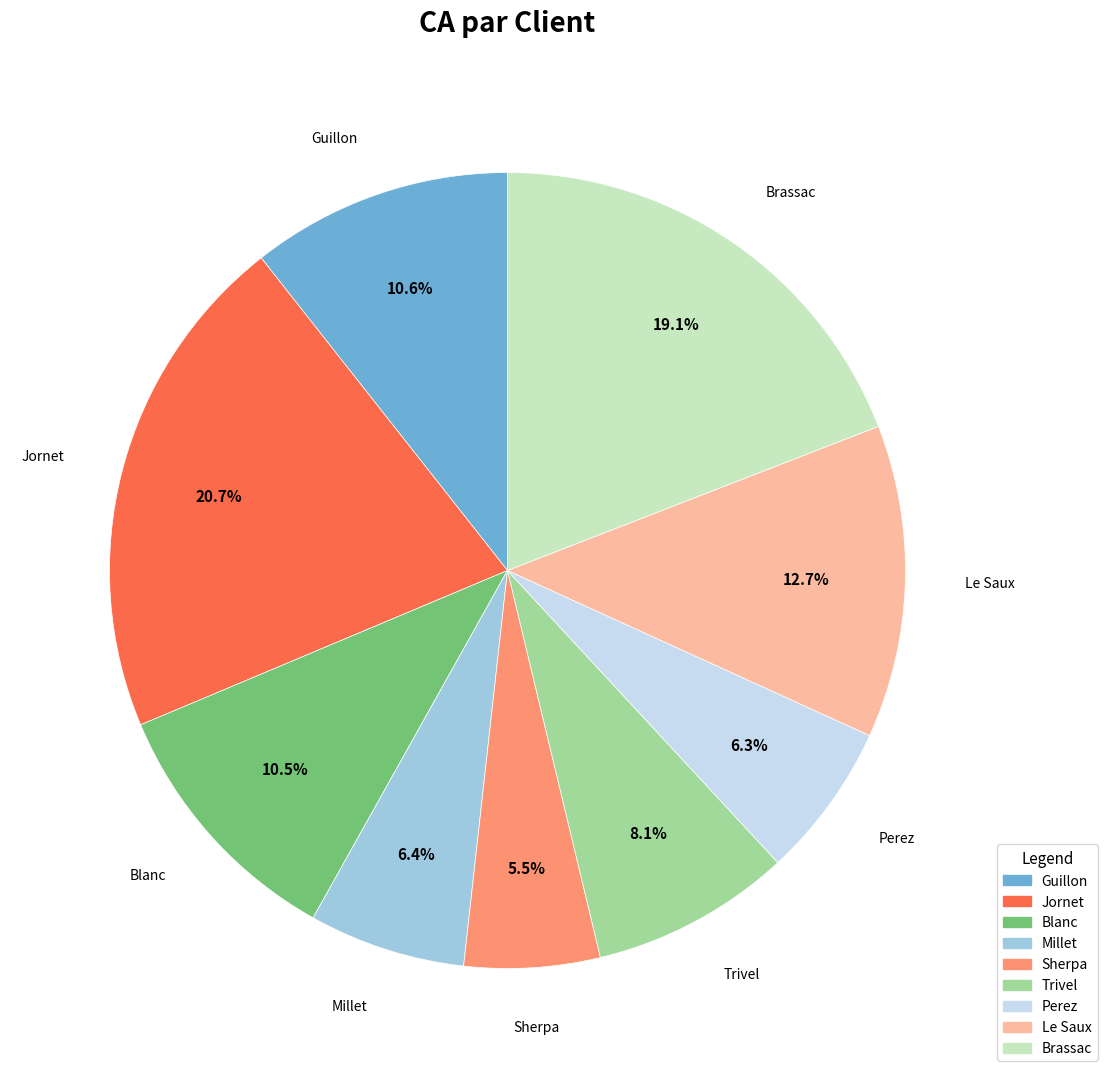

Does any single category account for the majority?

No